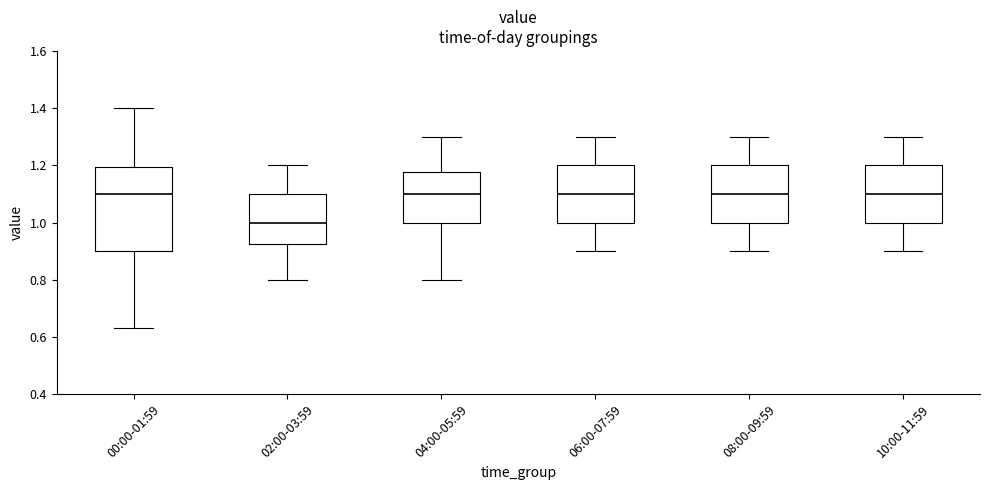

Where is the upper edge of the box for 10:00-11:59 on the y-axis? The values are not printed on the chart, so give them approximately, as read against the axis.

1.20